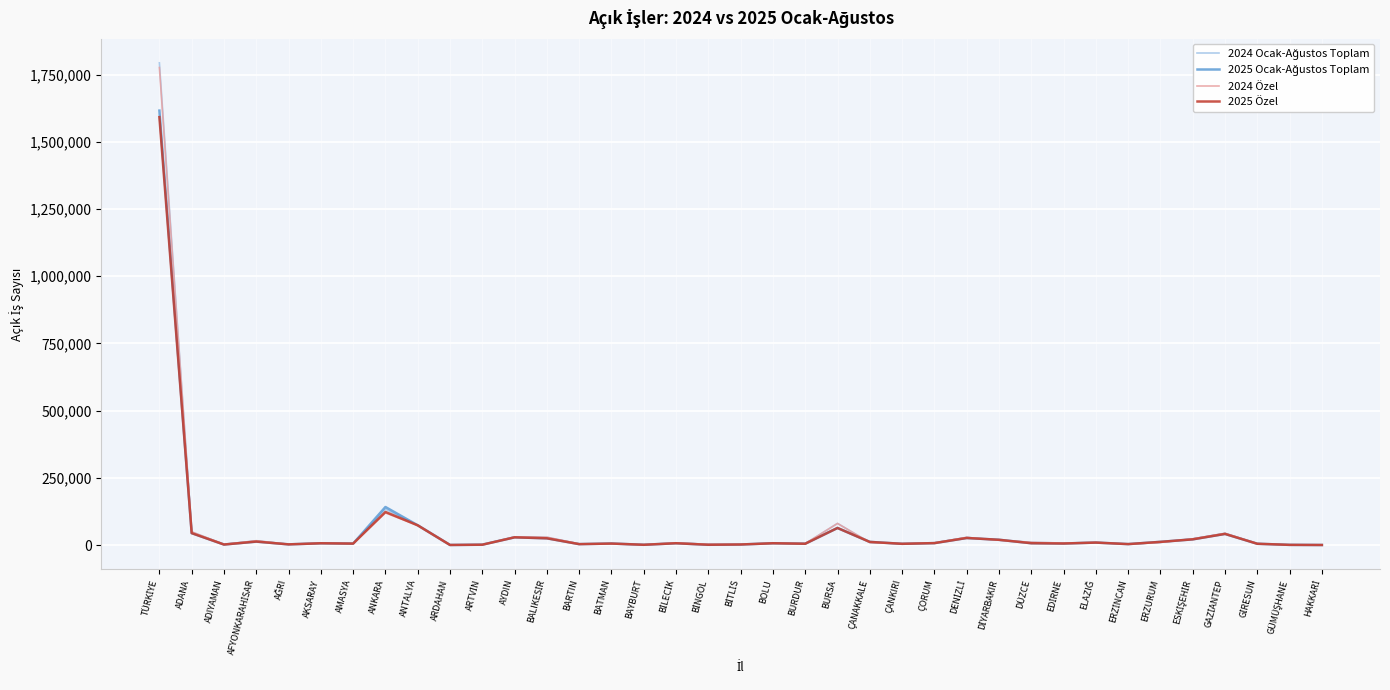

What is the maximum value shown in the chart?

1793632